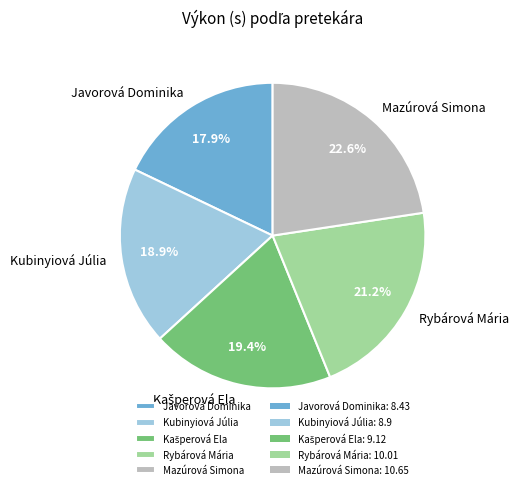

Which slice is the smallest?

Javorová Dominika